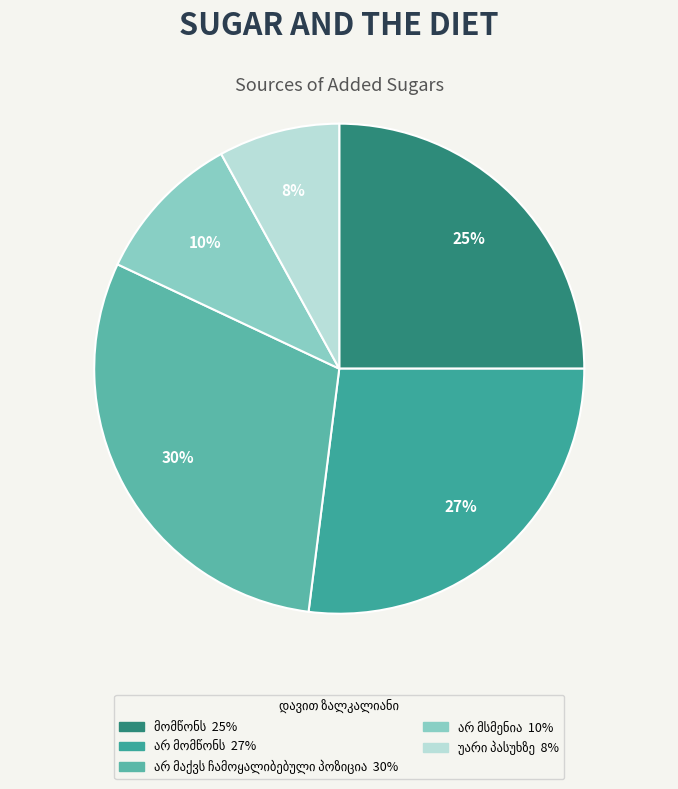

To the nearest percent, what is the average slice percentage?

20%